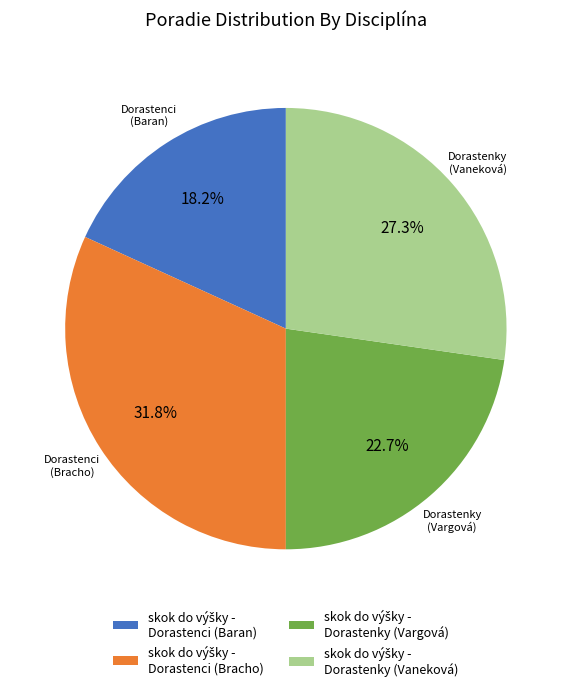

Does any single category account for the majority?

No